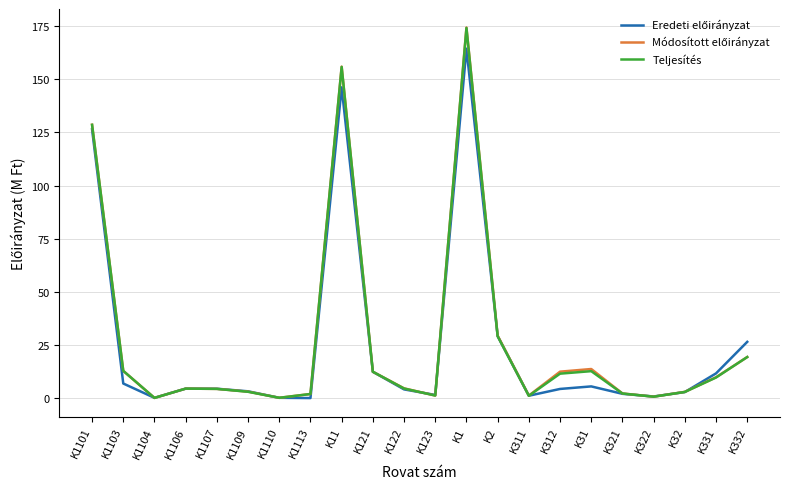

Between K1101 and K331, which series saw the biggest shift?

Teljesítés